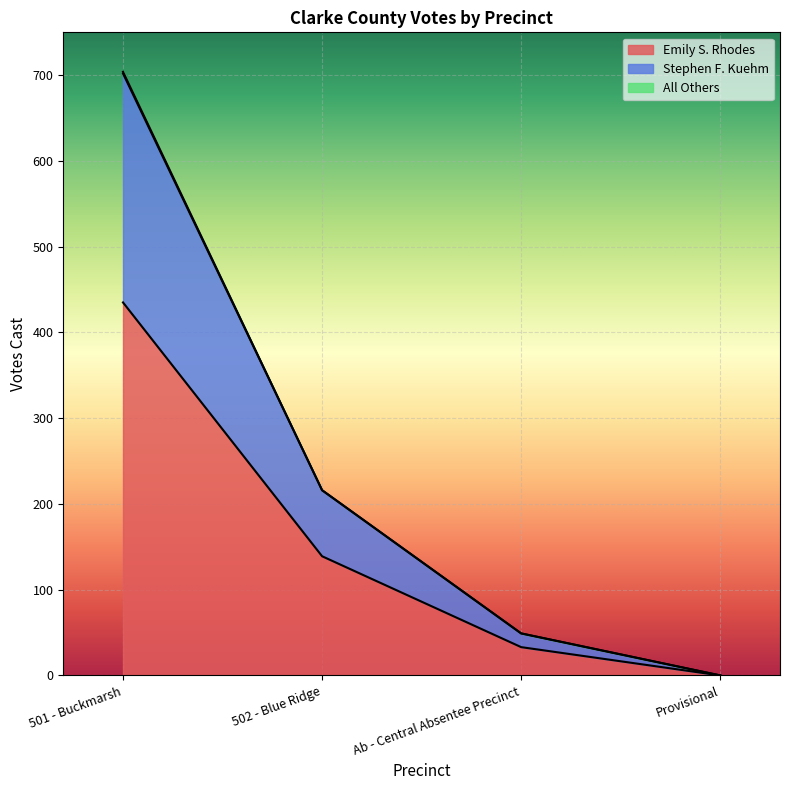

Is it true that Emily S. Rhodes equals 33 at 502 - Blue Ridge?

False